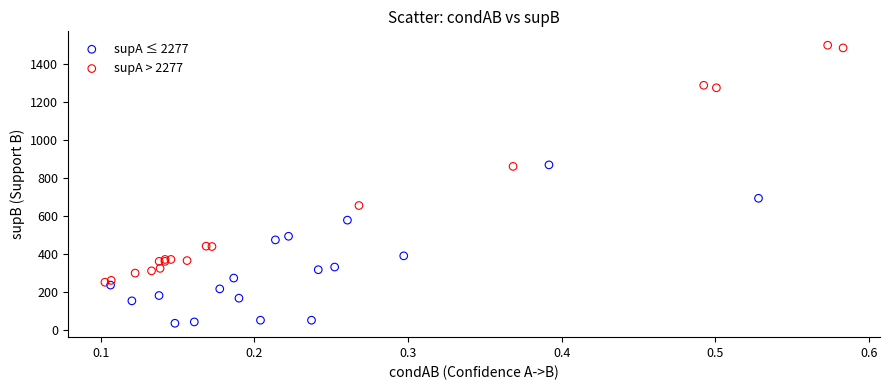

What are all the series names shown in the legend?

supA ≤ 2277, supA > 2277